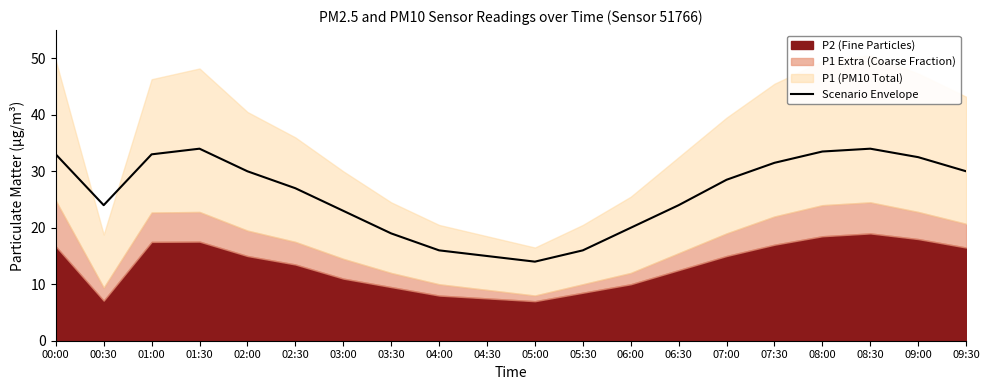

True or false: Scenario Envelope has a value of 8.9 at 05:30.

False